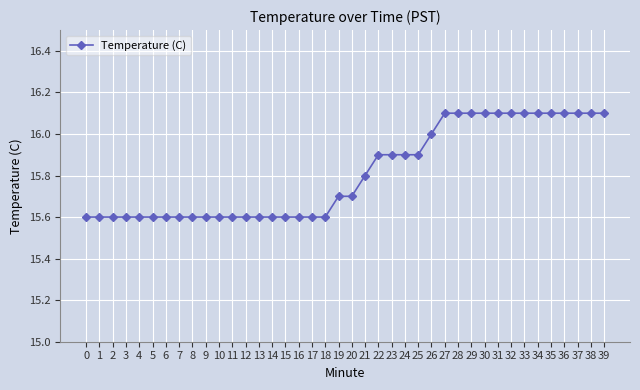

What is the sum of the values at 17 and 14?

31.2